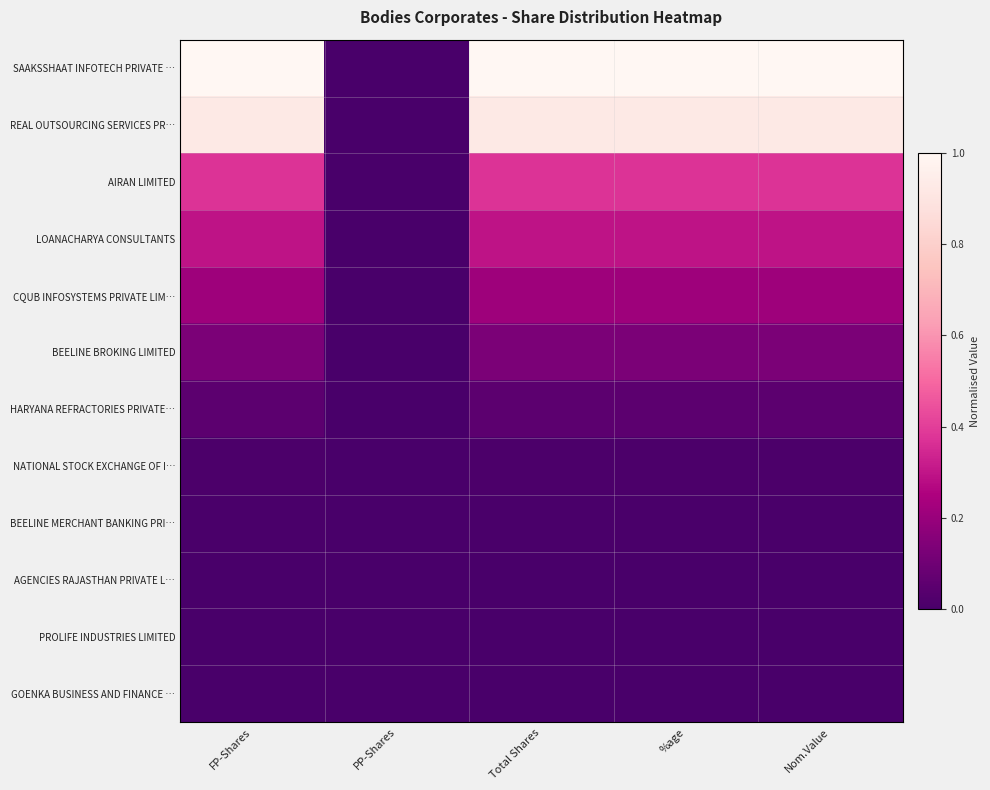

Which series has the largest range (max minus min)?

SAAKSSHAAT INFOTECH PRIVATE …